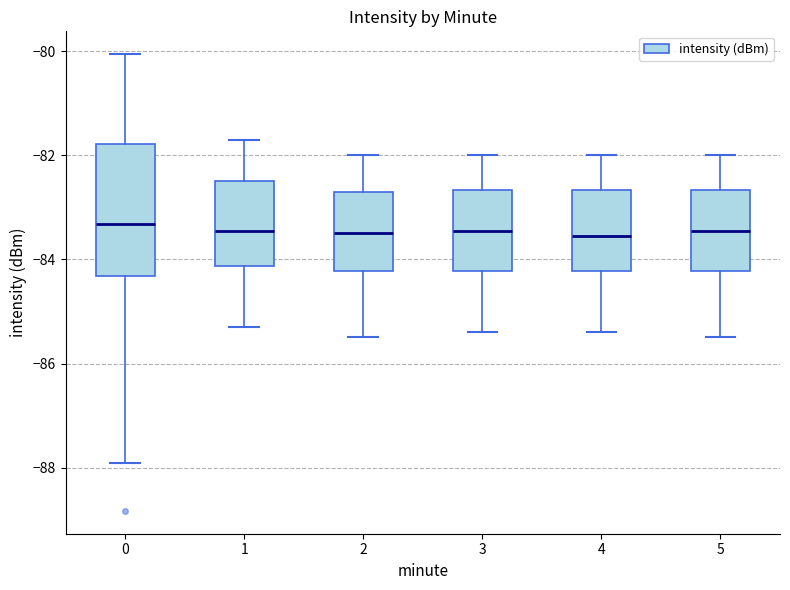

Where is the lower edge of the box at x = 1 on the y-axis? The values are not printed on the chart, so give them approximately, as read against the axis.

-84.2